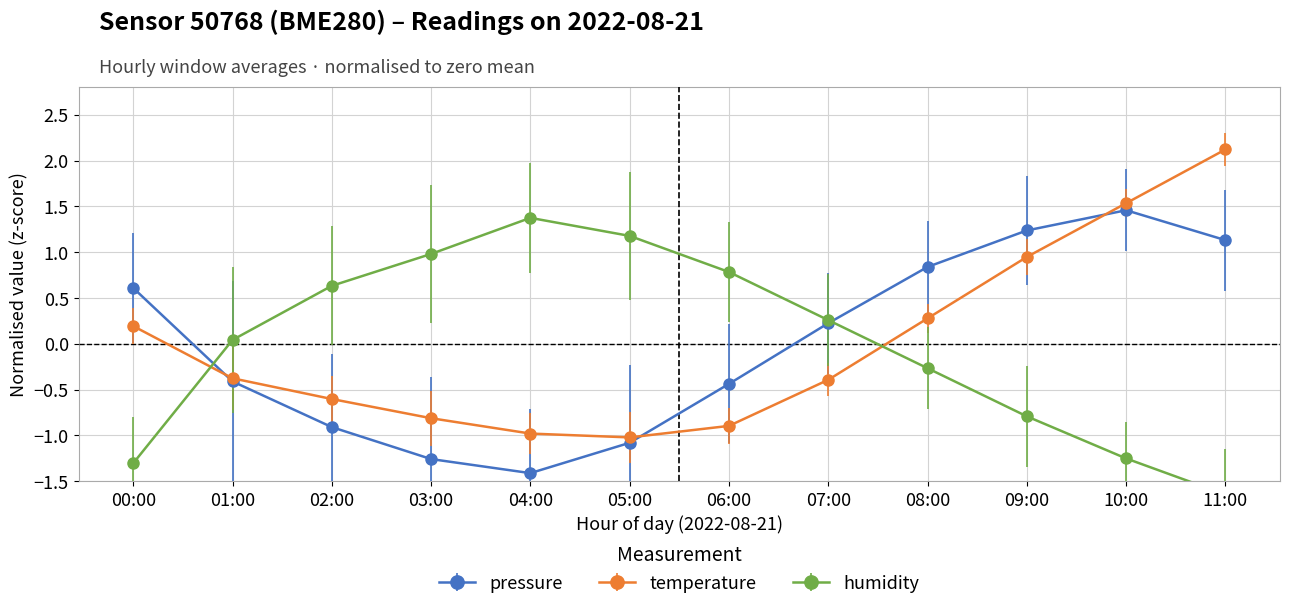

True or false: temperature has more than 2 interior local peaks.

False